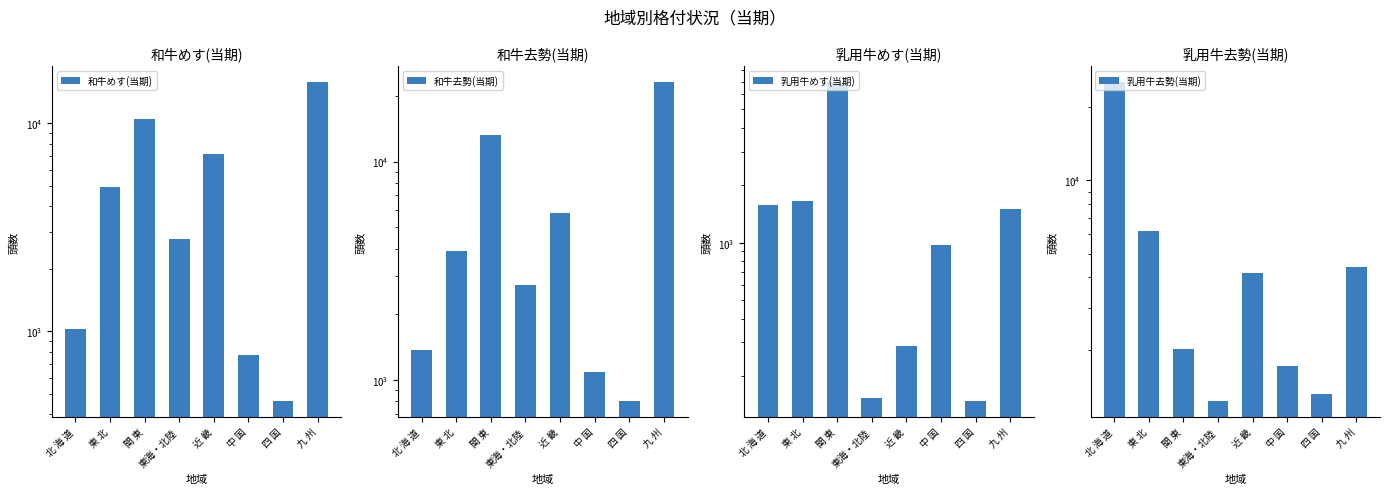

At which category is the sum across all series the highest?

九 州